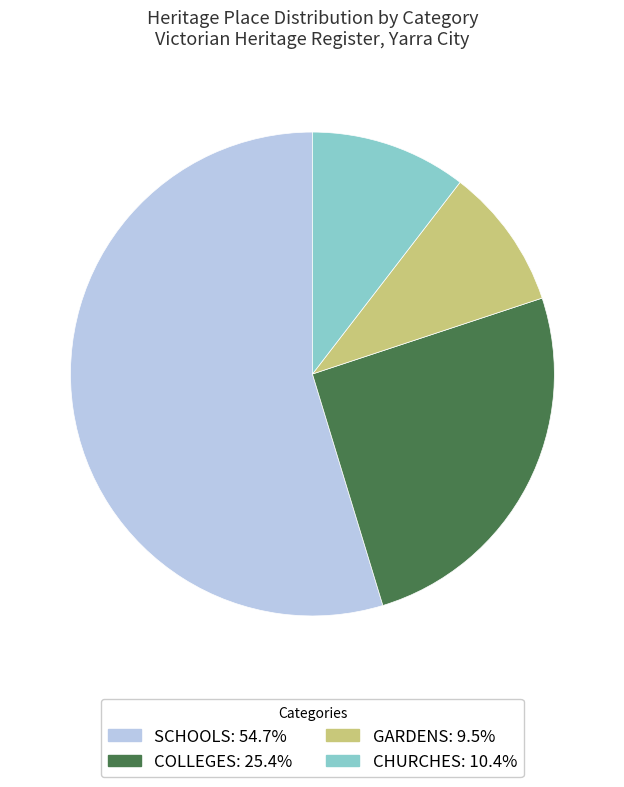

How many segments does this pie chart have?

4